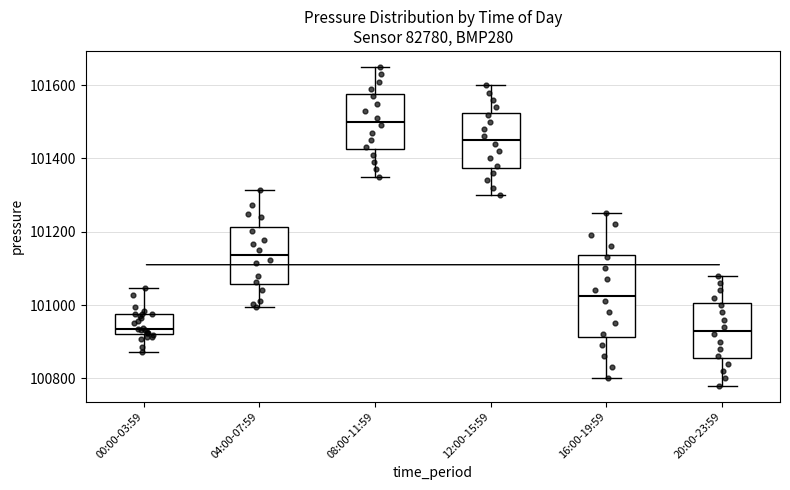

Where is the lower edge of the box for 12:00-15:59 on the y-axis? The values are not printed on the chart, so give them approximately, as read against the axis.

101380